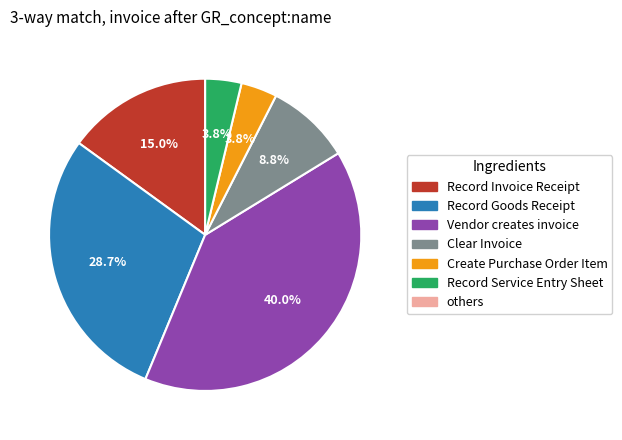

Is there any slice that represents more than half of the pie?

No